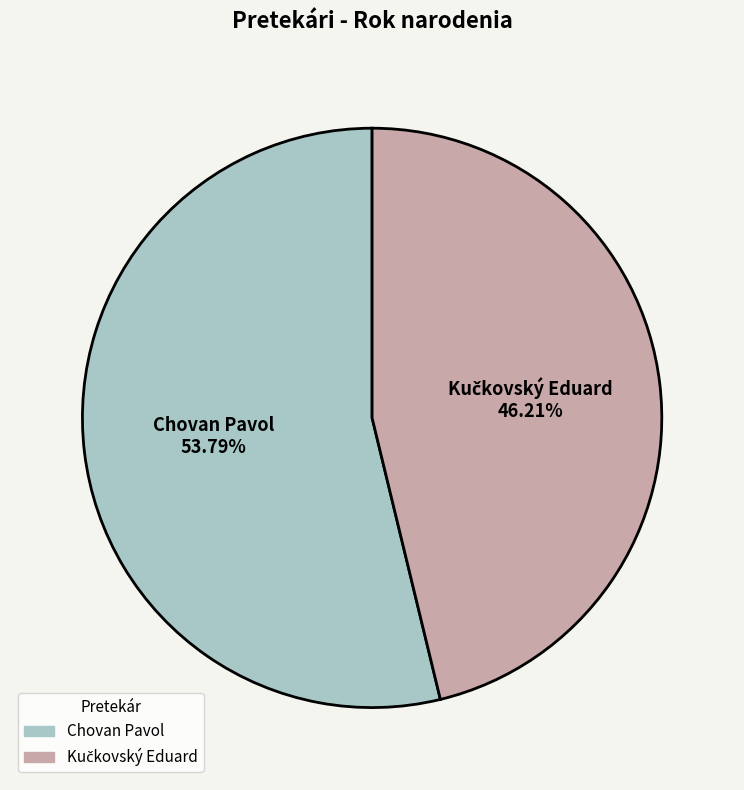

Is there a majority slice in this chart?

Yes